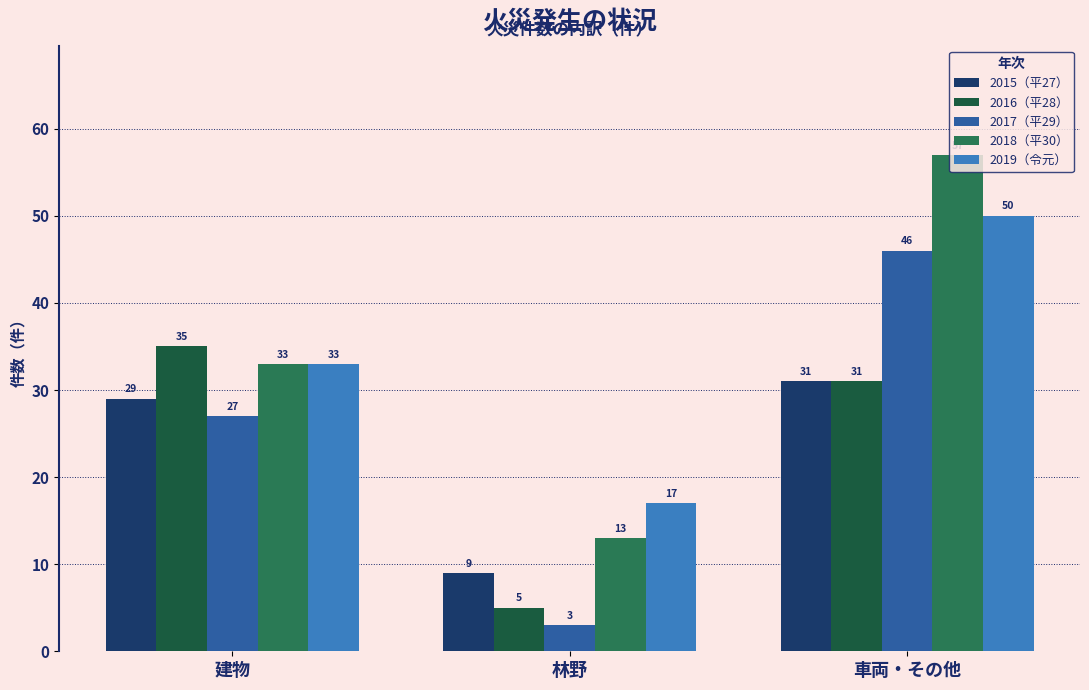

Between 建物 and 林野, which series saw the biggest shift?

2016（平28）